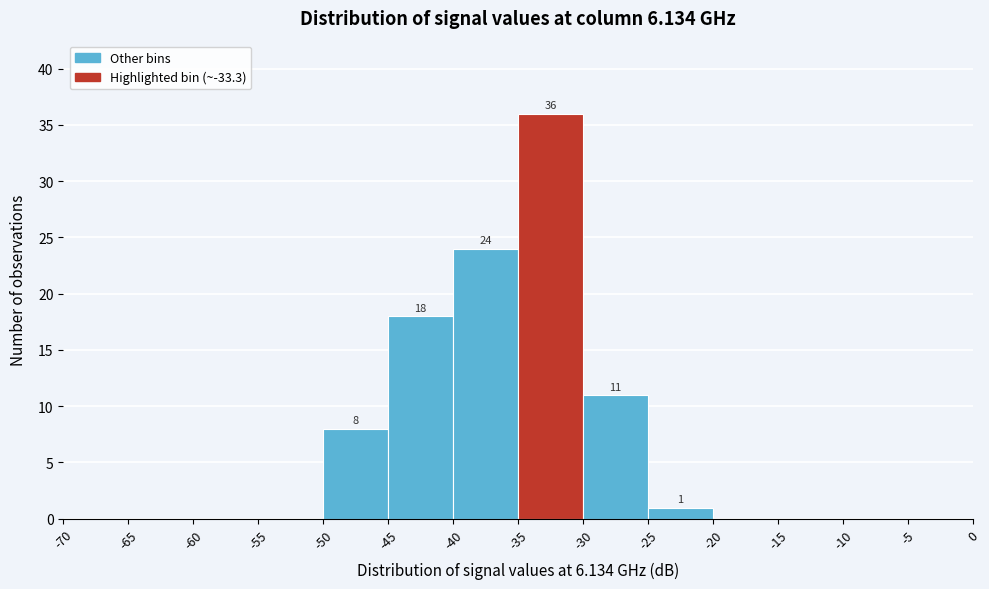

Which range on the x-axis has the tallest bar?

-35 to -30